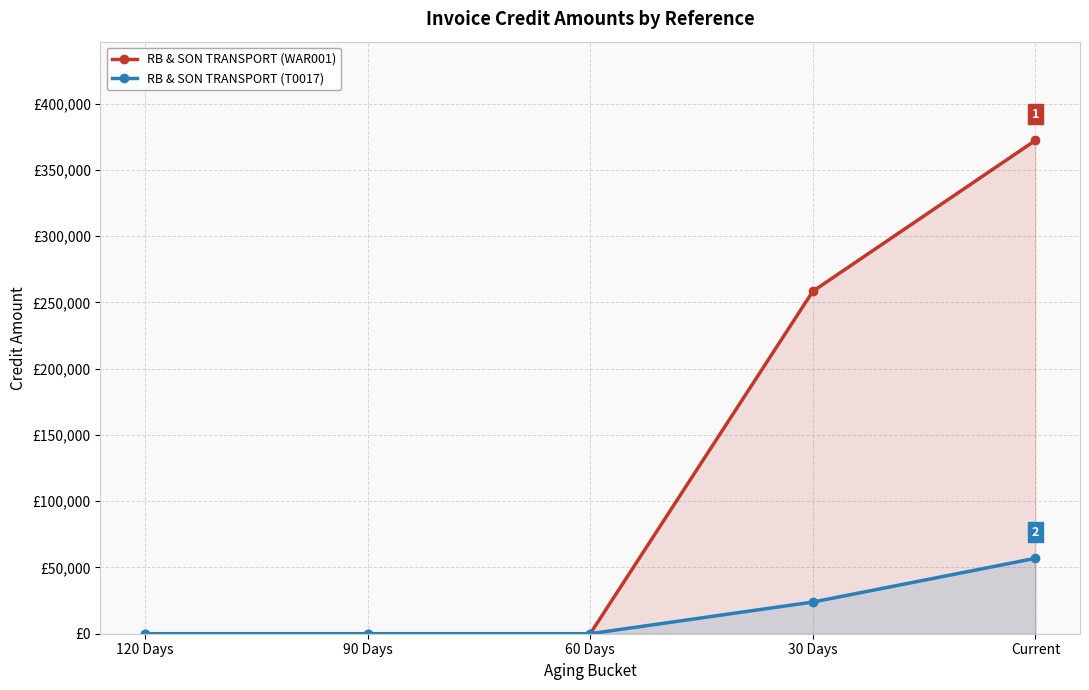

At which category is the sum across all series the highest?

Current